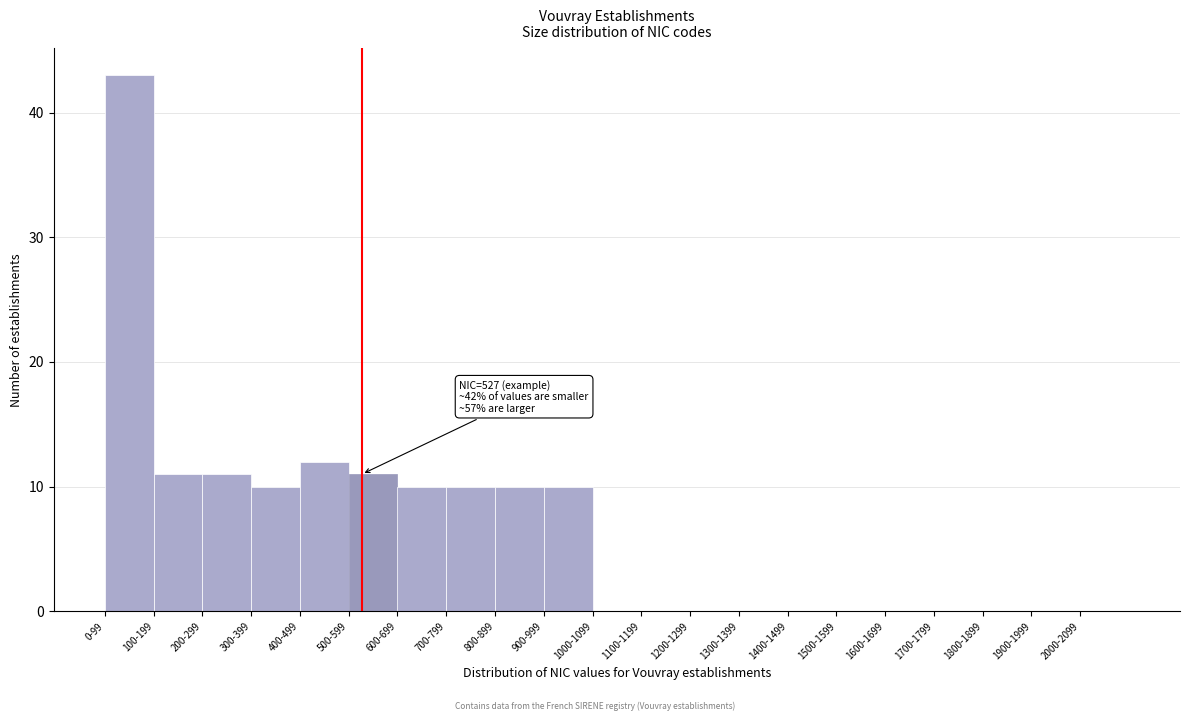

Reading left to right, list all the values displayed in this chart.

0-99=43	100-199=11	200-299=11	300-399=10	400-499=12	500-599=11	600-699=10	700-799=10	800-899=10	900-999=10	1000-1099=0	1100-1199=0	1200-1299=0	1300-1399=0	1400-1499=0	1500-1599=0	1600-1699=0	1700-1799=0	1800-1899=0	1900-1999=0	2000-2099=0